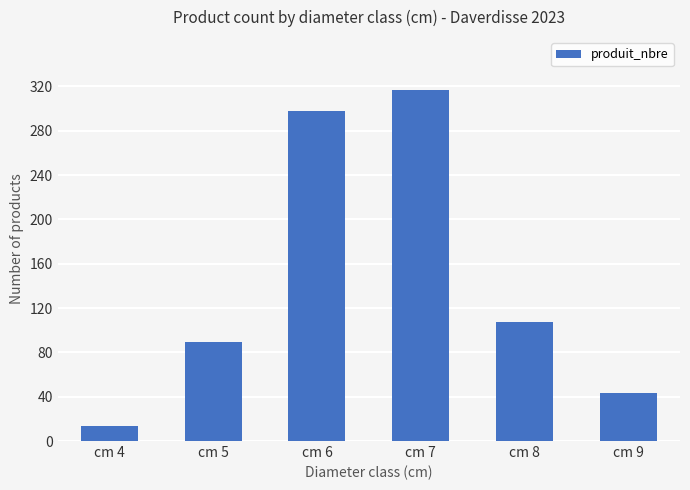

What is the sum of the values at cm 7 and cm 5?

406